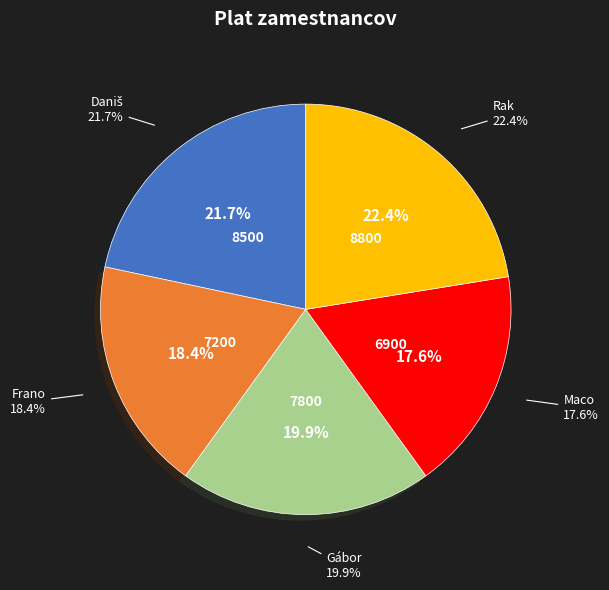

Rank the categories by value from lowest to highest.

Maco, Frano, Gábor, Daniš, Rak